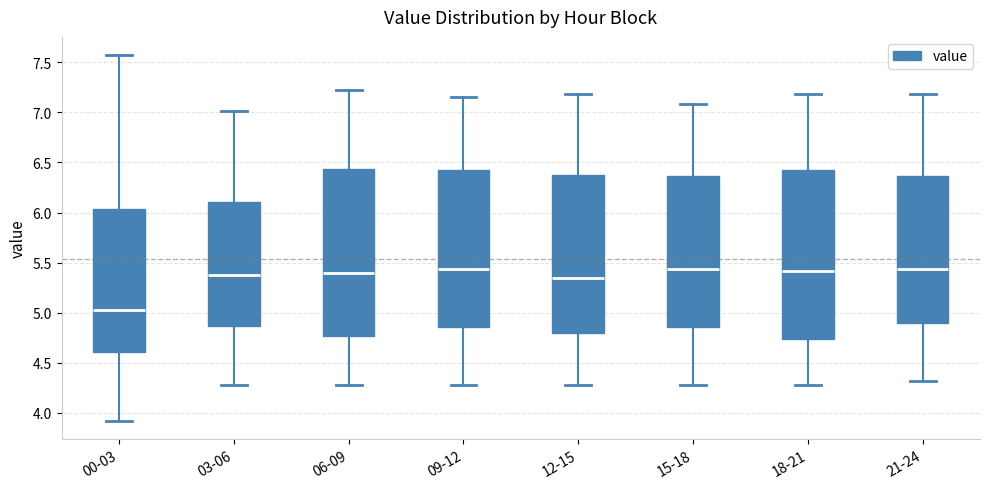

Reading left to right, transcribe this box plot: for each box, give where its median line is, the range the box spans, and where its two whiskers end, as read against the y-axis. The values are not printed on the chart, so give them approximately, as read against the axis.

00-03: median 5.05, box 4.60 to 6.05, whiskers 3.90 to 7.55
03-06: median 5.40, box 4.85 to 6.10, whiskers 4.30 to 7.00
06-09: median 5.40, box 4.75 to 6.45, whiskers 4.30 to 7.20
09-12: median 5.45, box 4.85 to 6.45, whiskers 4.30 to 7.15
12-15: median 5.35, box 4.80 to 6.40, whiskers 4.30 to 7.20
15-18: median 5.45, box 4.85 to 6.35, whiskers 4.30 to 7.10
18-21: median 5.40, box 4.75 to 6.45, whiskers 4.30 to 7.20
21-24: median 5.45, box 4.90 to 6.35, whiskers 4.30 to 7.20